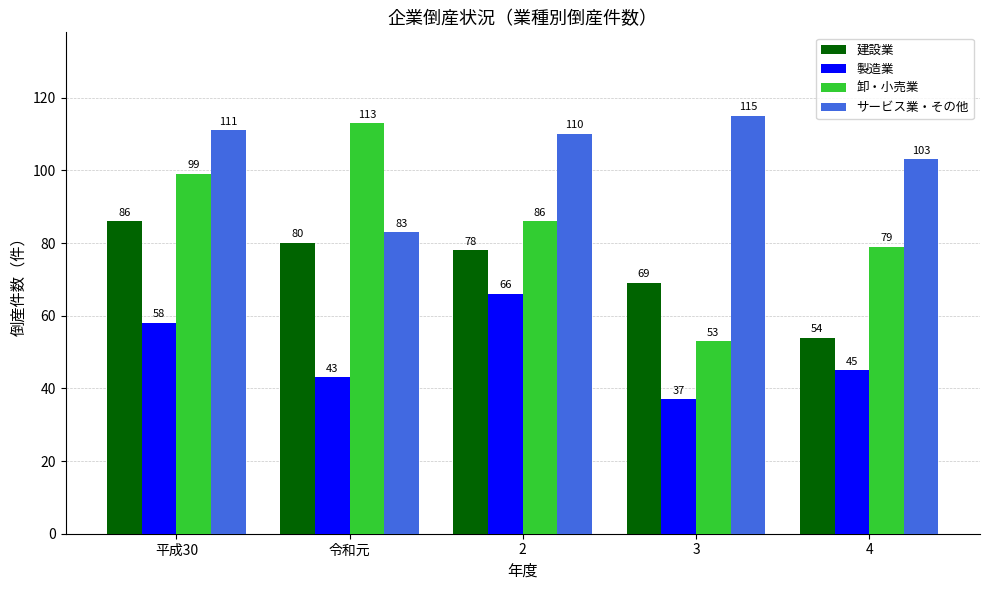

At which label does 卸・小売業 first exceed 86?

平成30